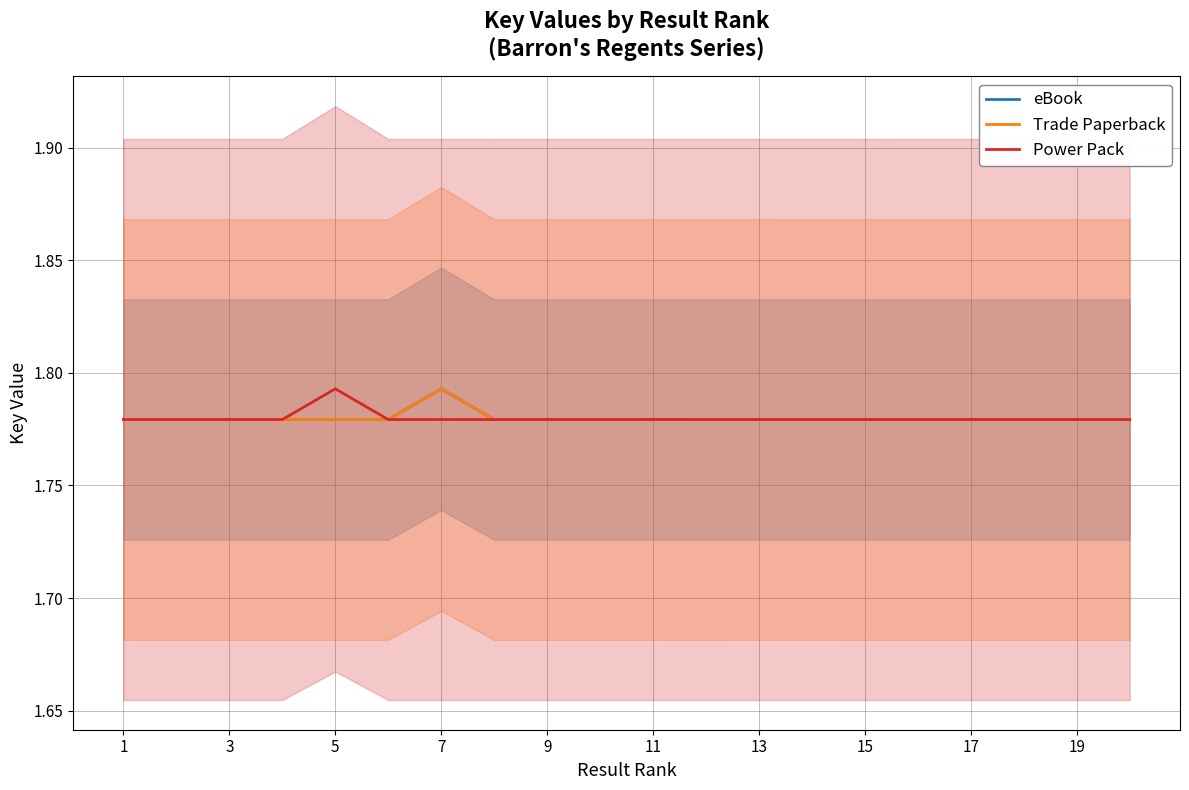

Where is Trade Paperback nearest to the value 1?

17